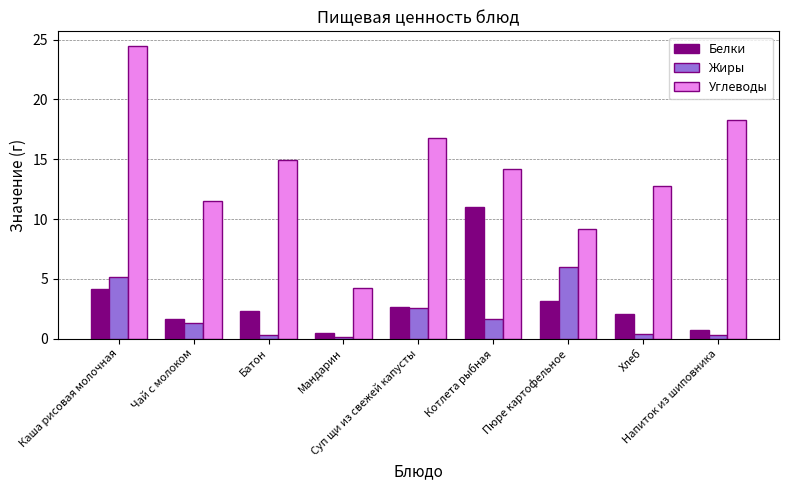

What is the maximum value shown in the chart?

24.5